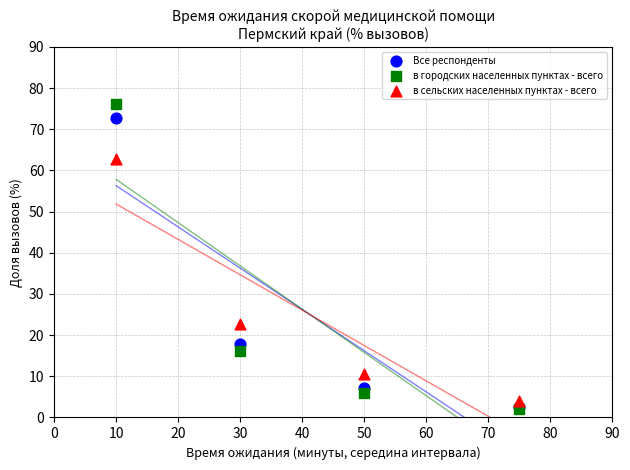

In the в городских населенных пунктах - всего series, what Y value is closest to 39?

16.1